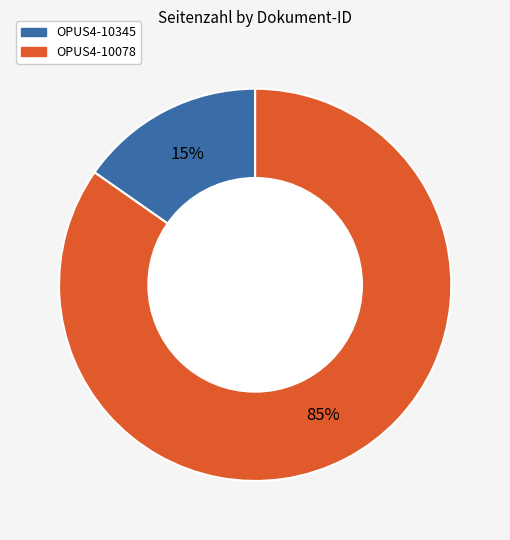

Is the sum of OPUS4-10078 and OPUS4-10345 greater than half?

Yes